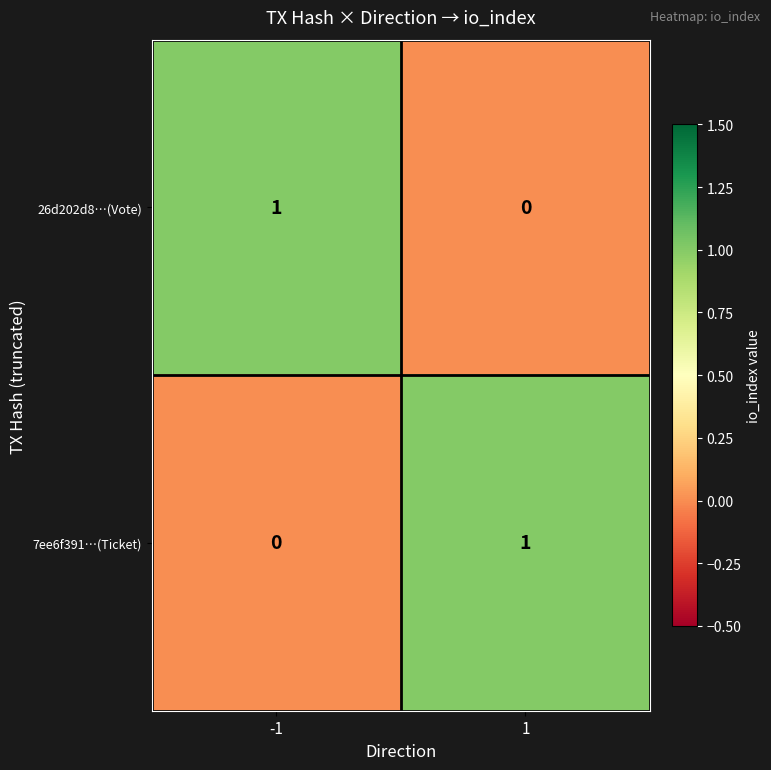

Is the value of 7ee6f391…(Ticket) at 1 greater than the value of 26d202d8…(Vote) at 1?

Yes